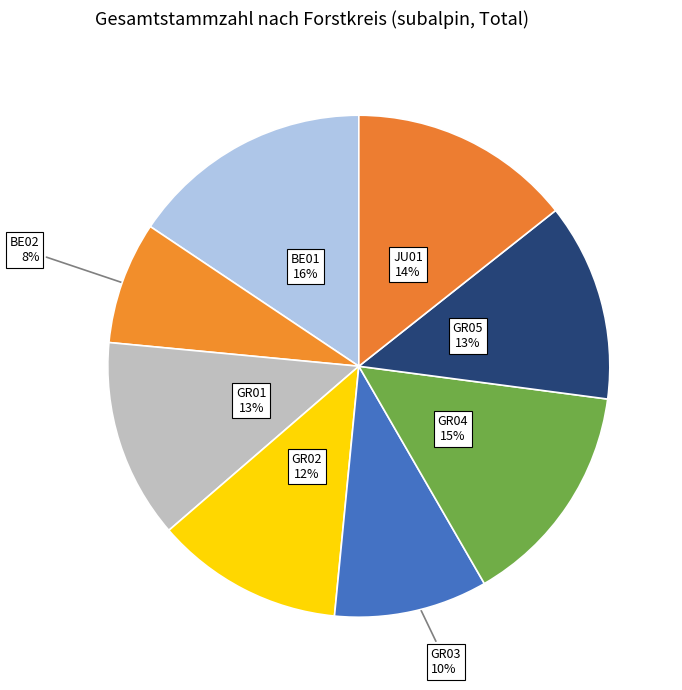

Which category has the biggest portion of the pie?

BE01